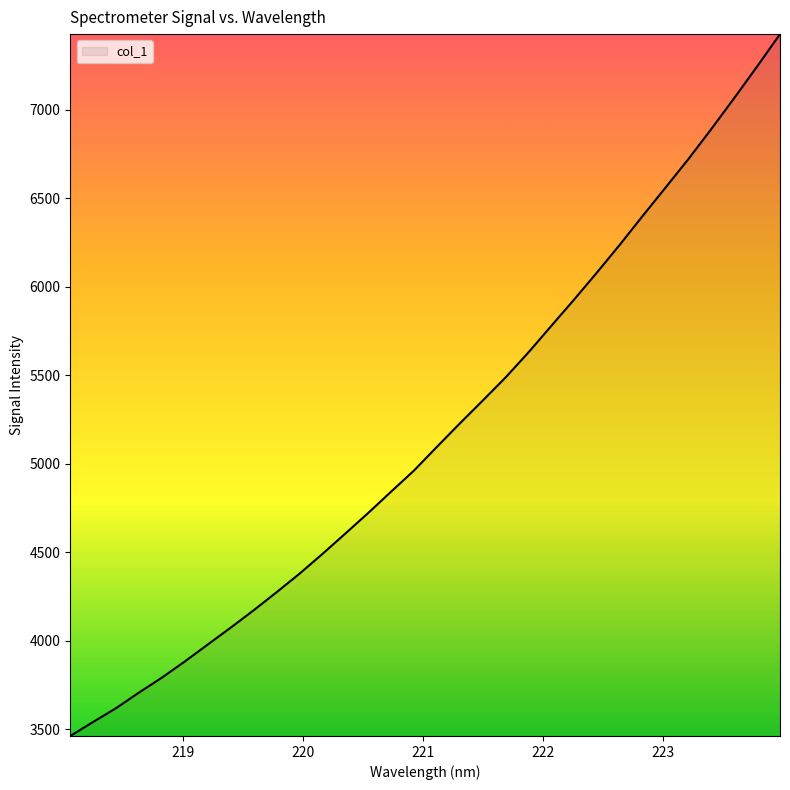

What is the difference between the second highest and second lowest values?

3703.6